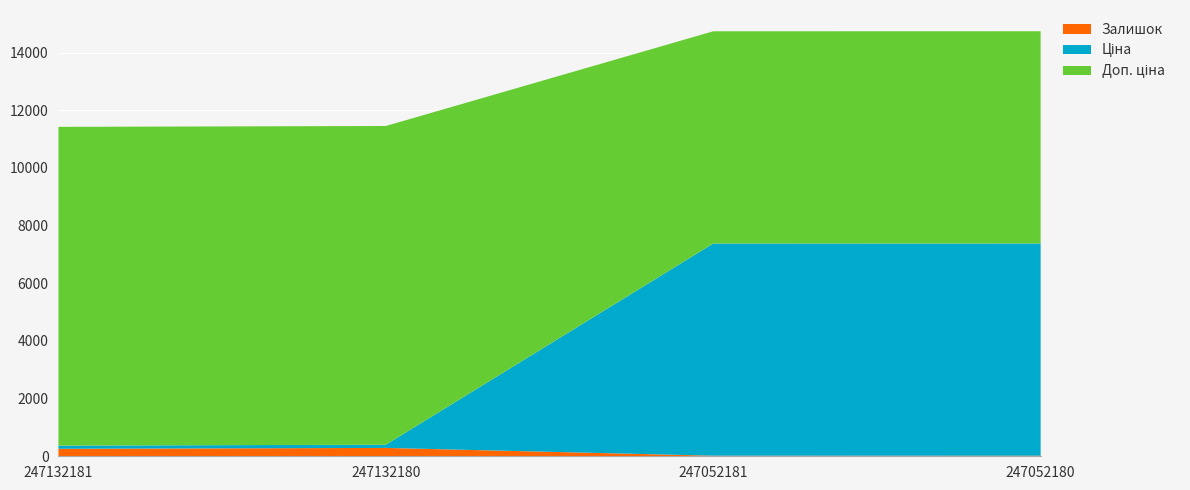

Reading left to right, list all the values displayed in this chart.

Залишок: 260.0	290.0	20.0	21.0
Ціна: 110.5	110.5	7360.2	7360.2
Доп. ціна: 11055.0	11055.0	7360.2	7360.2